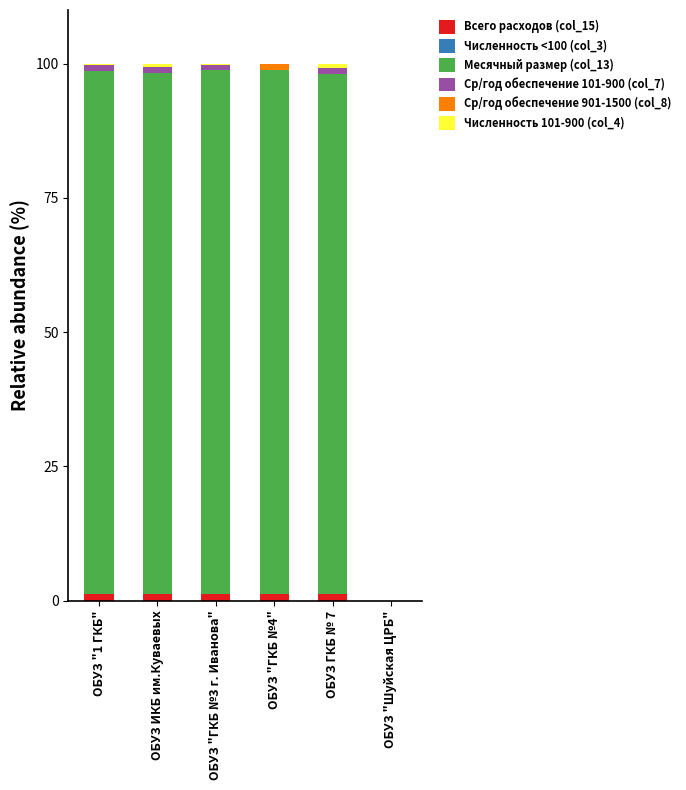

What is the sum of all Всего расходов (col_15) values?

5.9